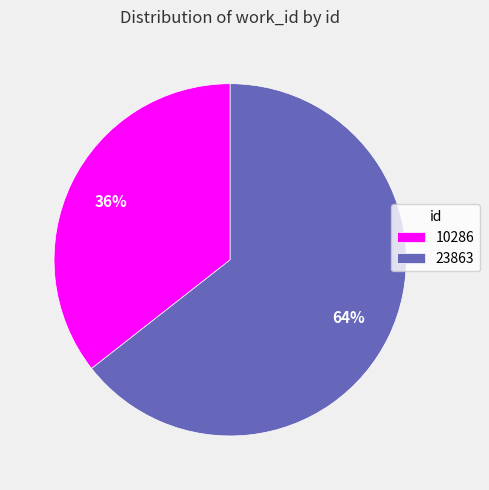

To the nearest percent, what is the combined percentage of 10286 and 23863?

100%